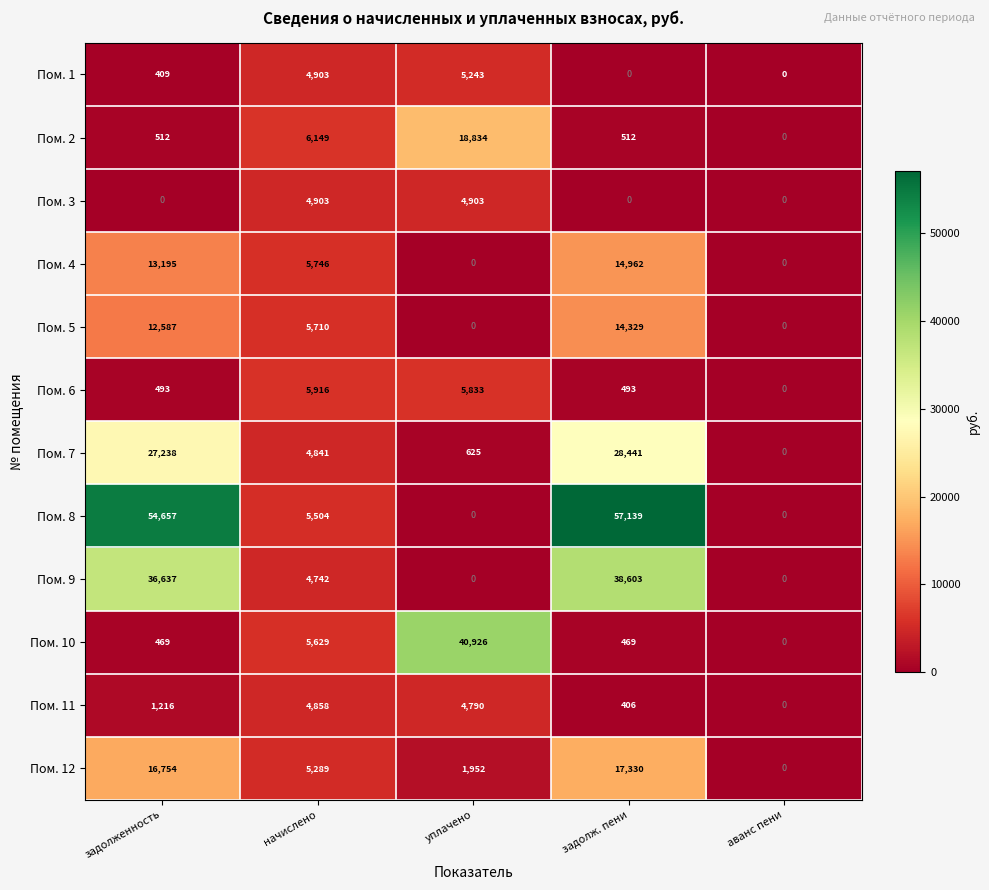

What value does the Пом. 11 series have at задолженность?

1216